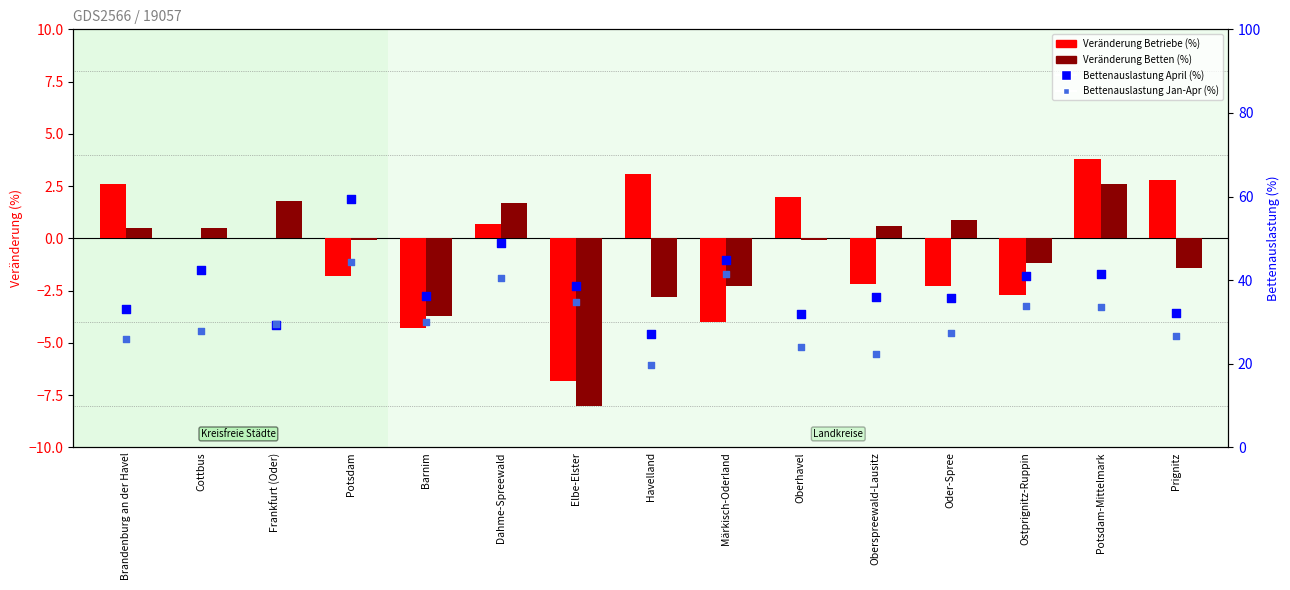

Is the value of Veränderung Betten (%) at Havelland greater than the value of Bettenauslastung April (%) at Frankfurt (Oder)?

No